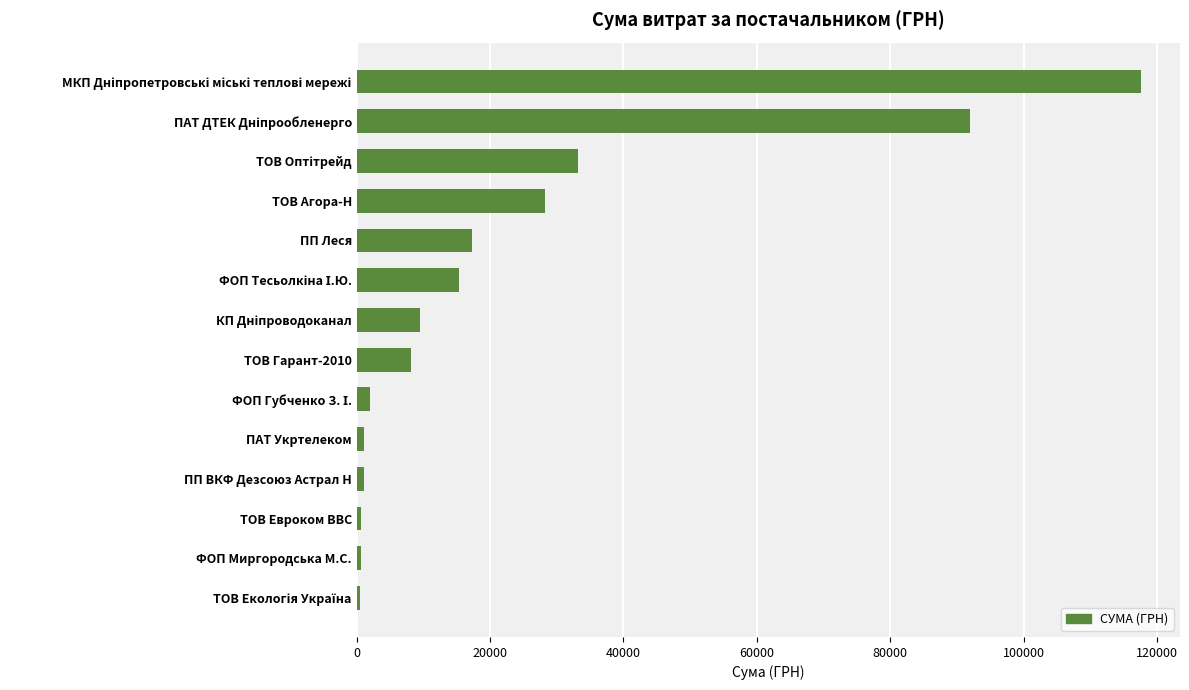

What is the maximum value shown in the chart?

117568.8